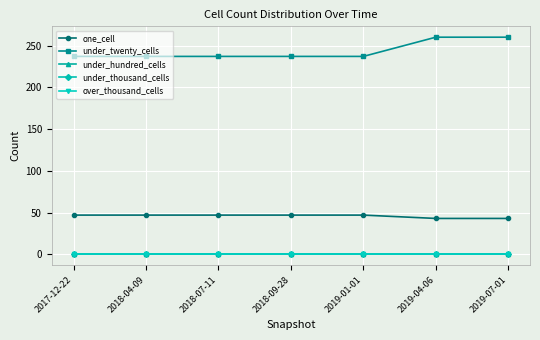

True or false: under_thousand_cells and under_hundred_cells intersect in this chart.

False